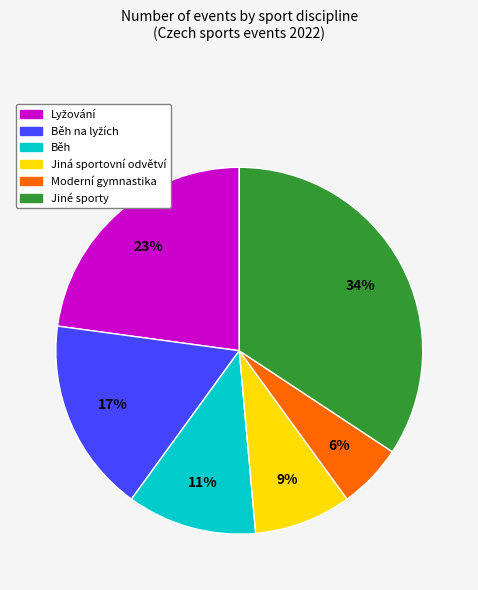

Count the number of slices in the pie.

6